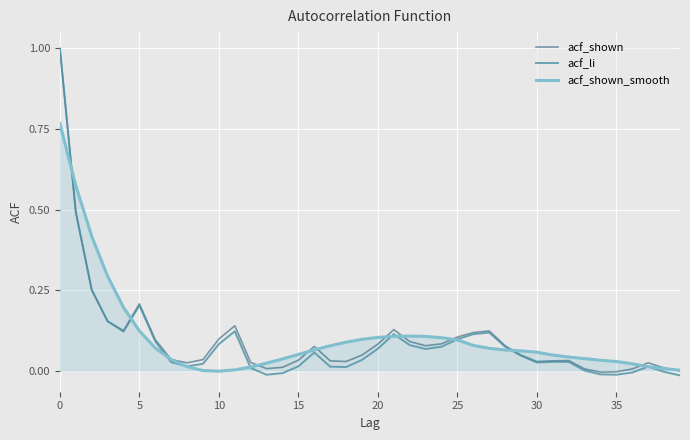

What is the greatest value displayed?

1.0